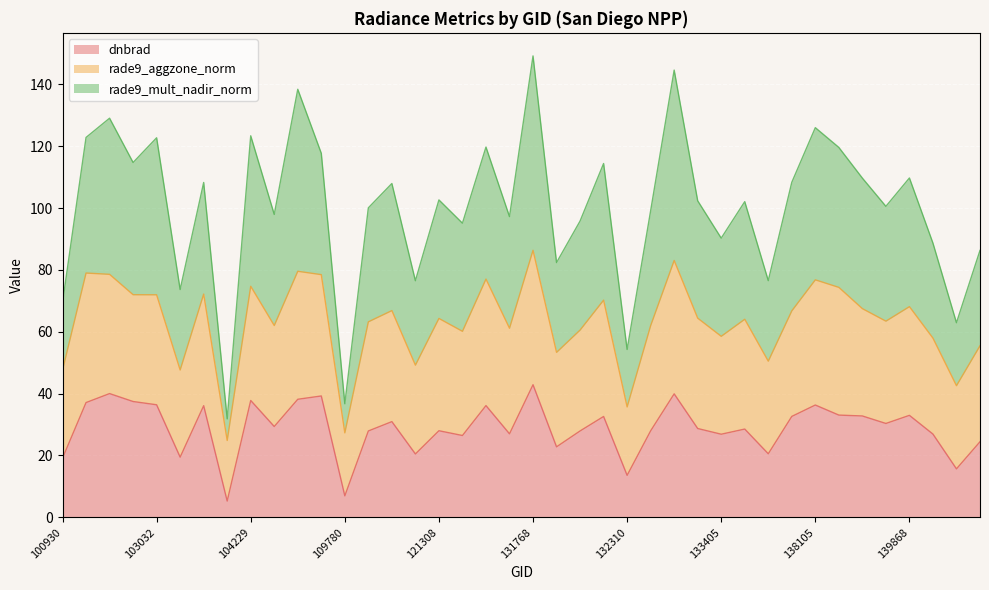

What are all the series names shown in the legend?

dnbrad, rade9_aggzone_norm, rade9_mult_nadir_norm